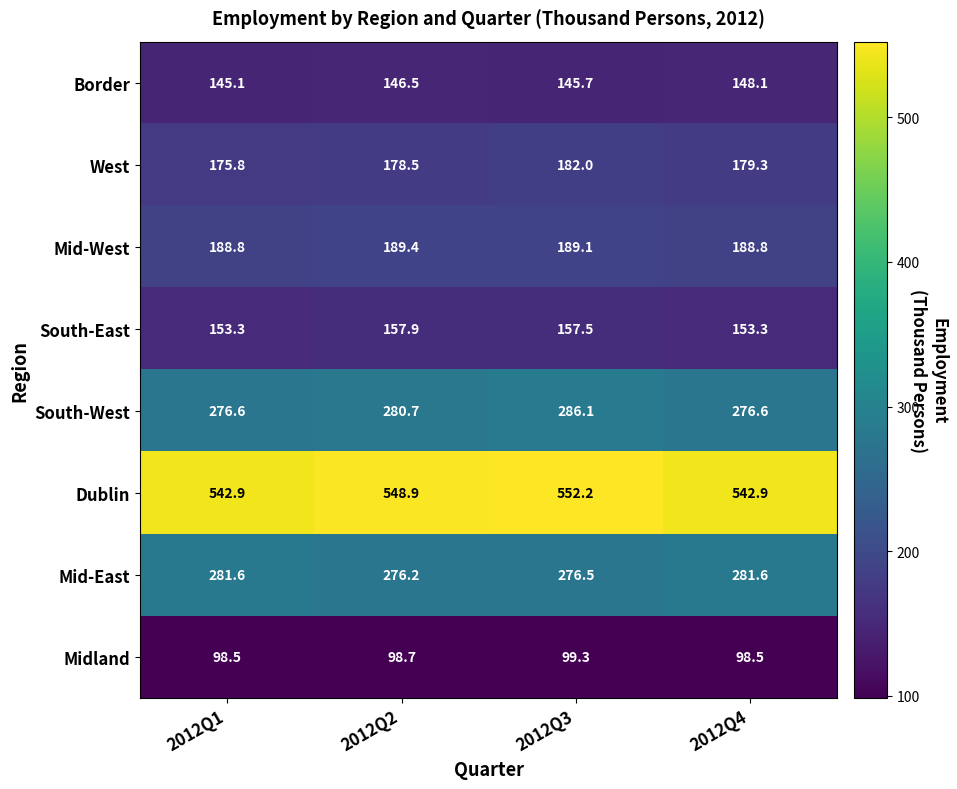

What is the difference between the Border values at 2012Q2 and 2012Q1?

1.4